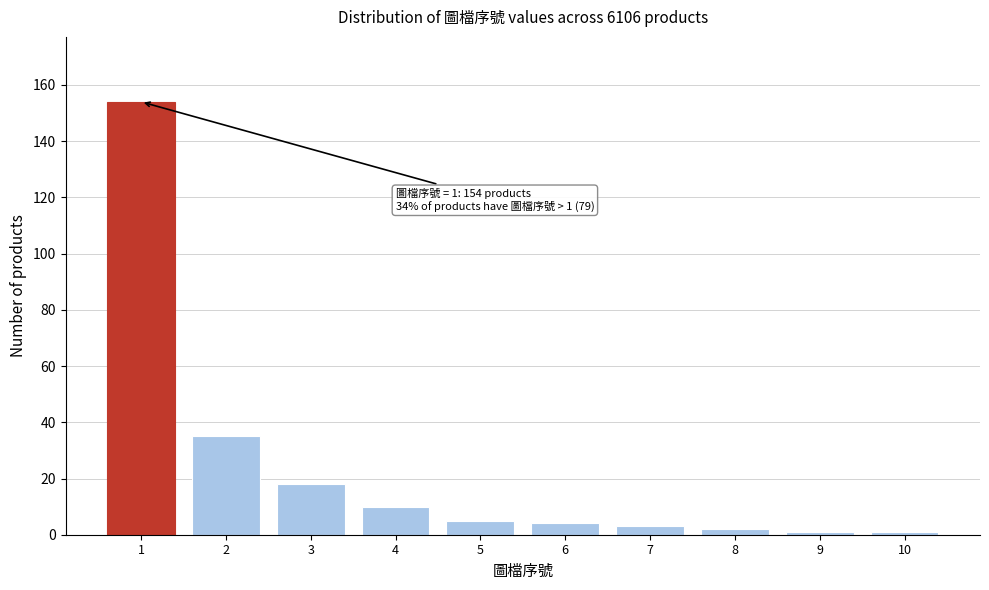

Reading left to right, list all the values displayed in this chart.

1=154	2=35	3=18	4=10	5=5	6=4	7=3	8=2	9=1	10=1